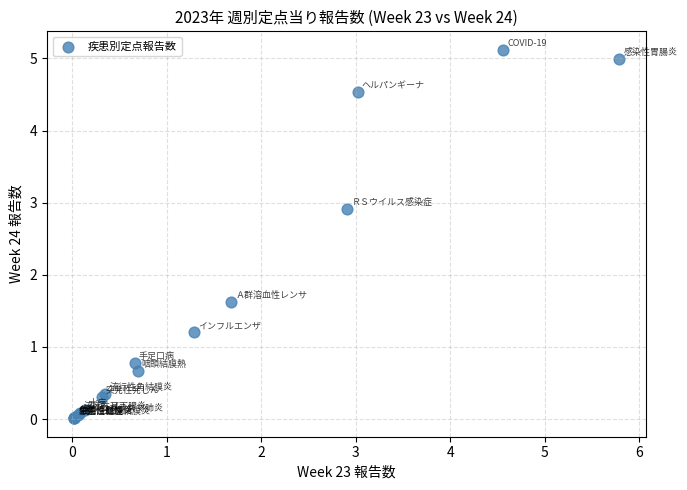

What Y value in the scatter plot is closest to 2?

1.6